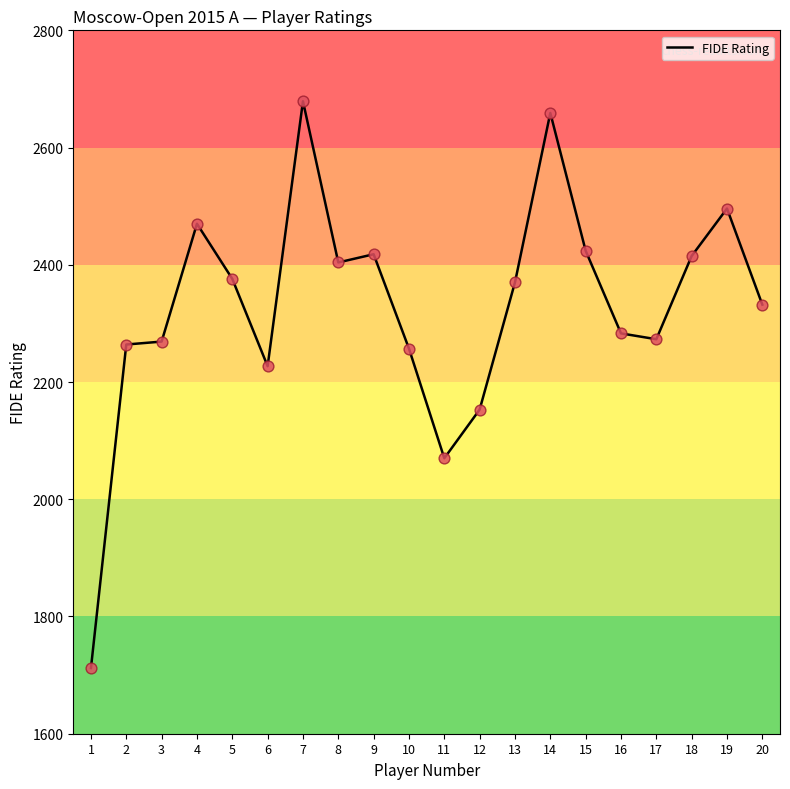

What is the change in value from 18 to 20?

-83